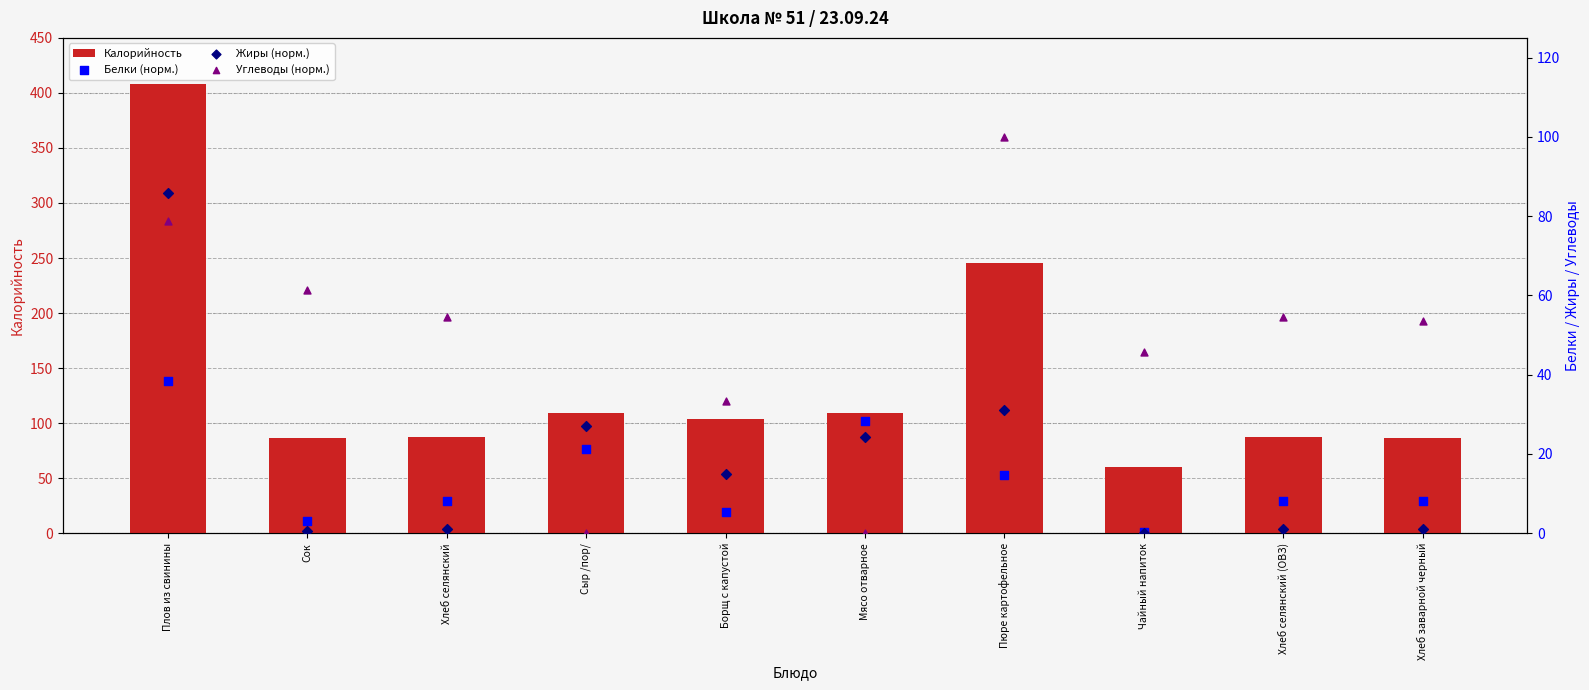

At how many categories does at least one series exceed 389?

1